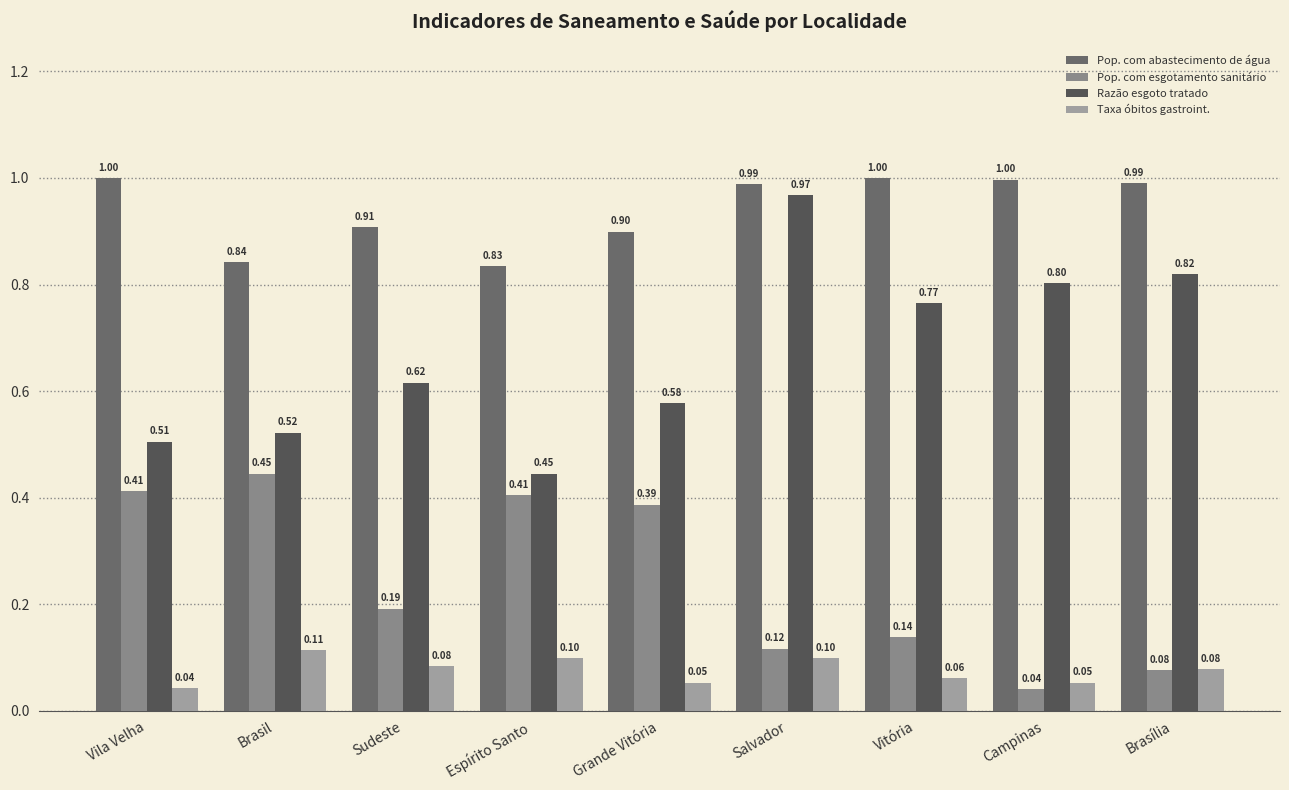

How many data points does each series have?

9